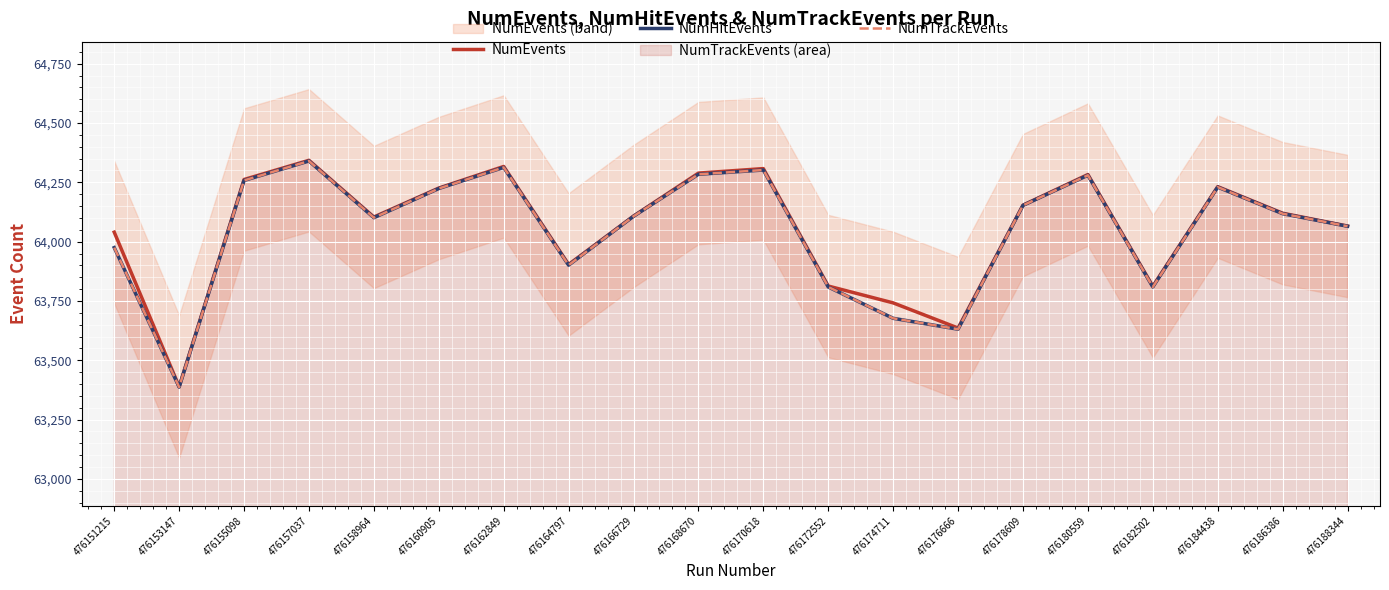

Rank the series by their maximum value, from highest to lowest.

NumEvents, NumHitEvents, NumTrackEvents